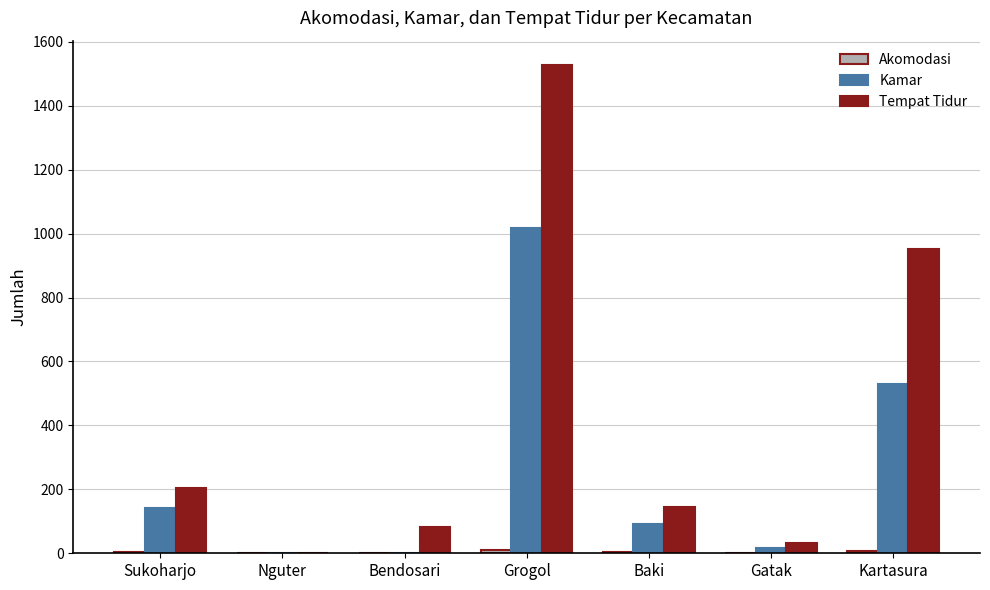

What is the greatest value displayed?

1527